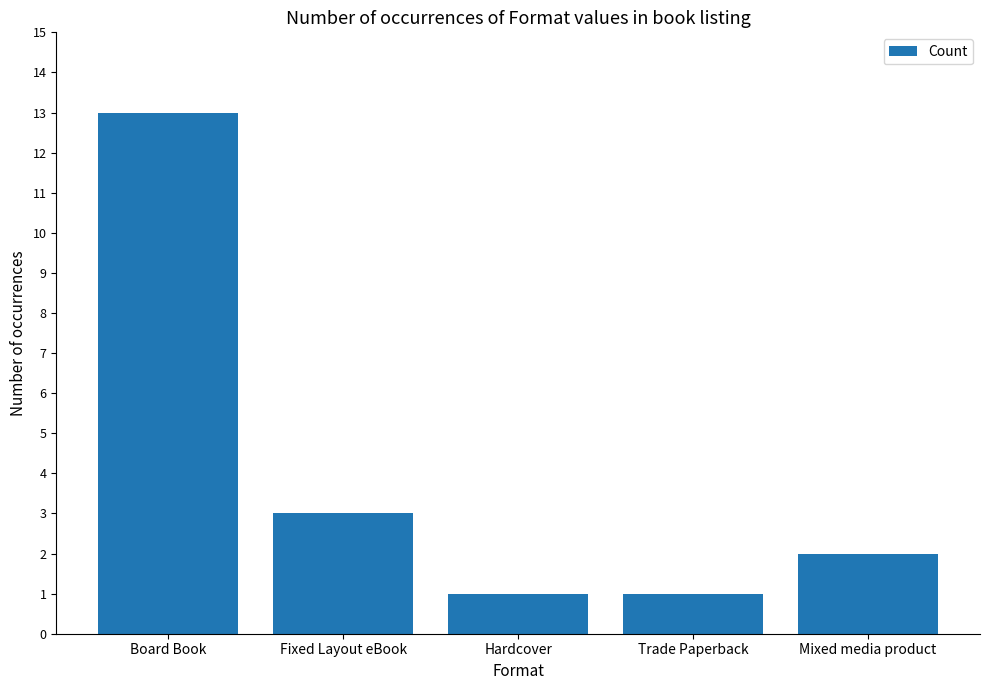

True or false: the data shows 2 at Mixed media product.

True